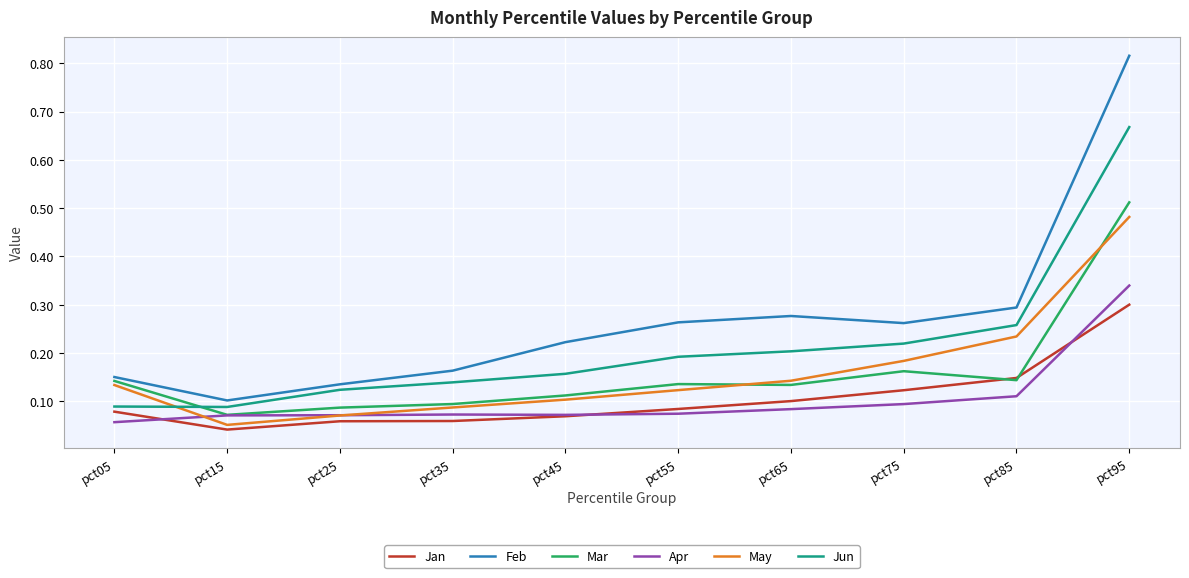

At pct35, list the series in order from largest to smallest.

Feb, Jun, Mar, May, Apr, Jan